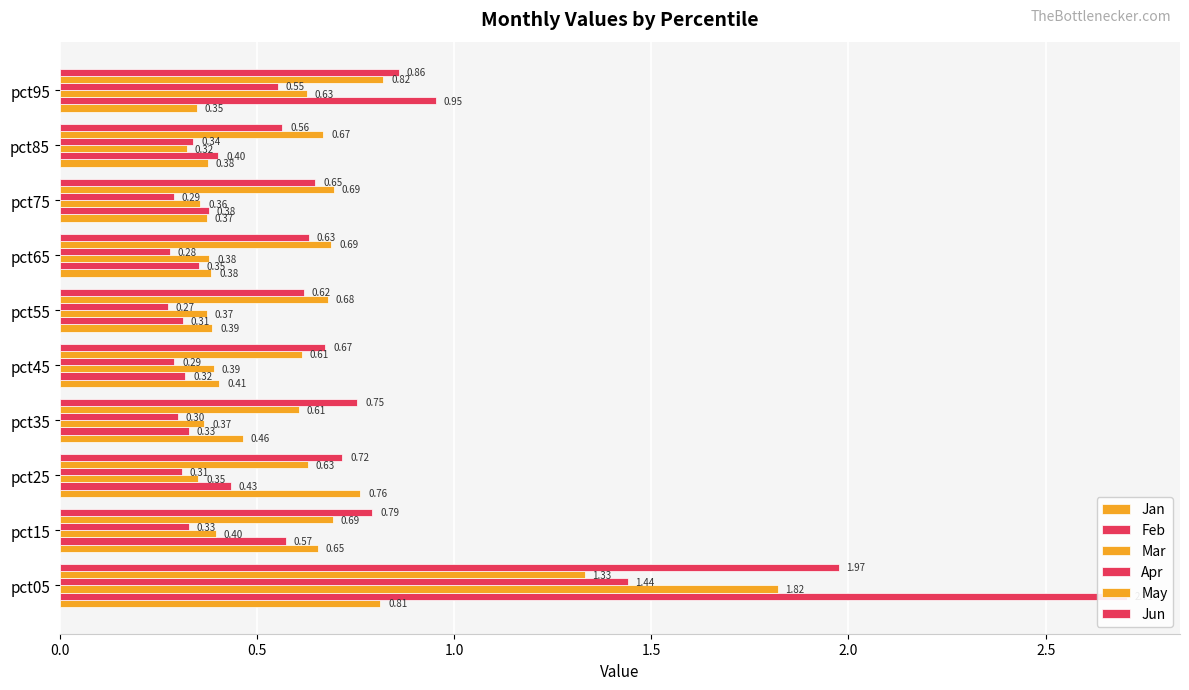

Does the chart contain any negative values?

No